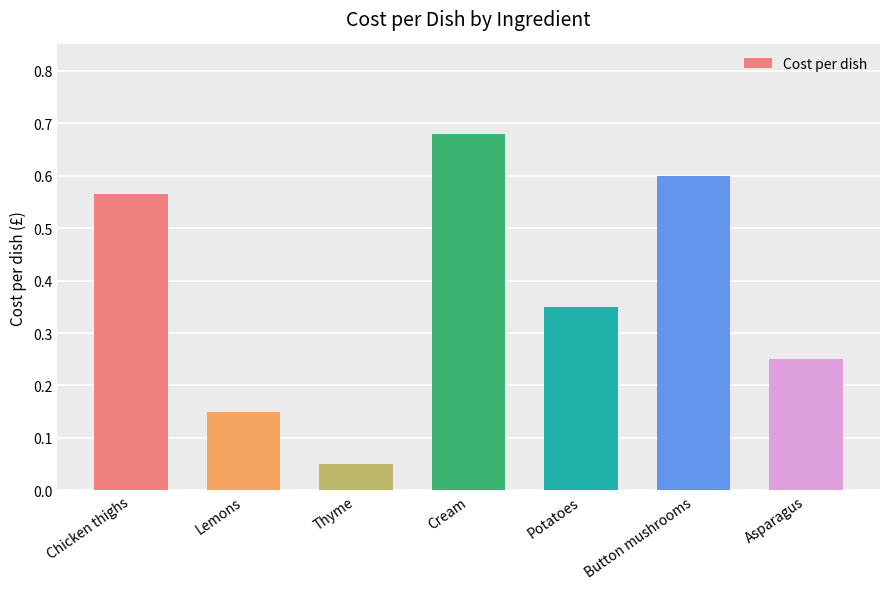

The chart shows a value of 0.0 at Thyme. True or false?

False